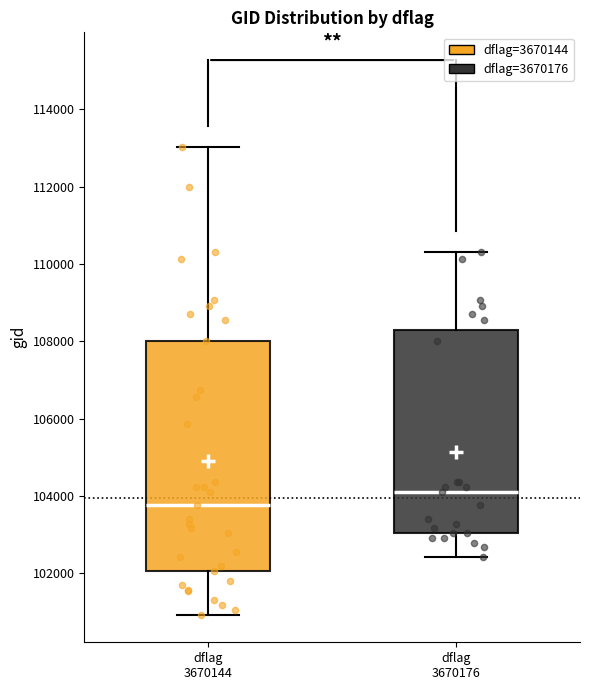

Reading left to right, read every box against the y-axis: the position of its median line, the range the box covers, and the ends of its whiskers. The values are not printed on the chart, so give them approximately, as read against the axis.

dflag 3670144: median 103800, box 102000 to 108000, whiskers 101000 to 113000
dflag 3670176: median 104200, box 103000 to 108200, whiskers 102400 to 110200